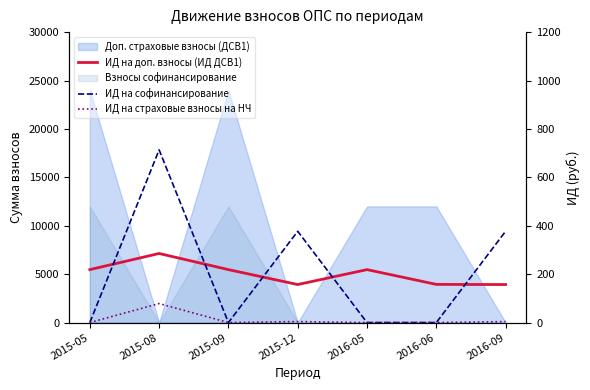

What position from the left is 2016-09?

7